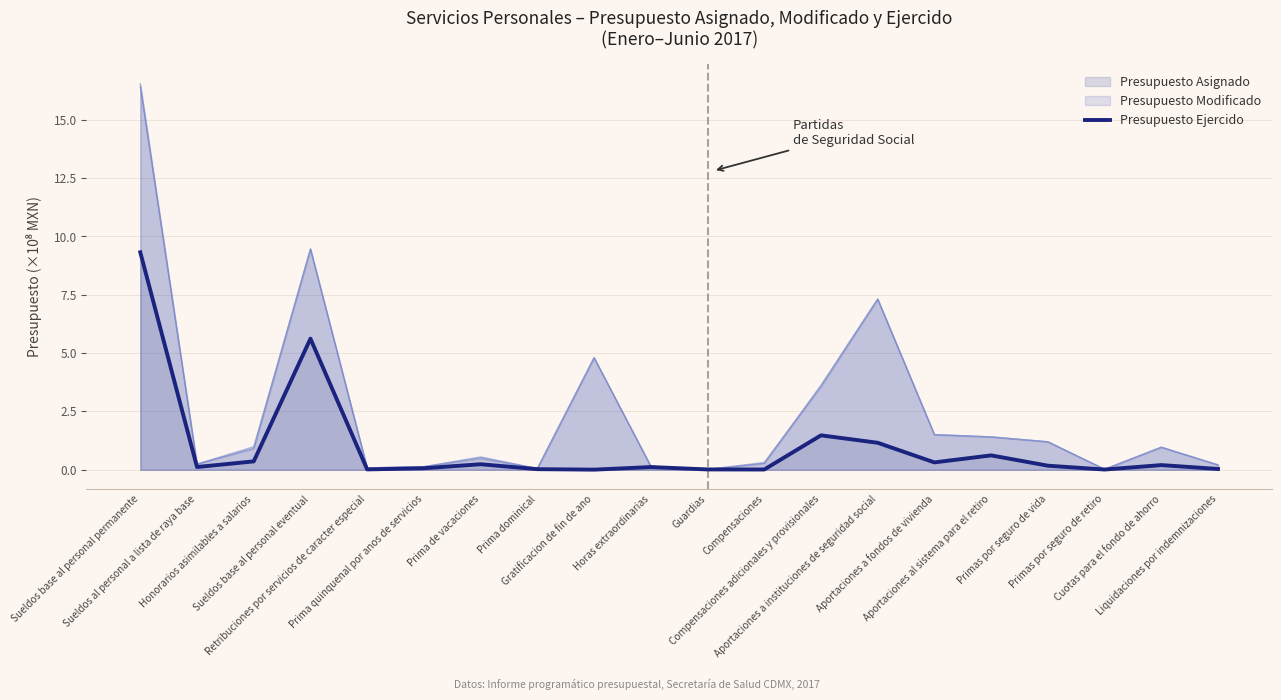

How many lines are shown in the chart?

3